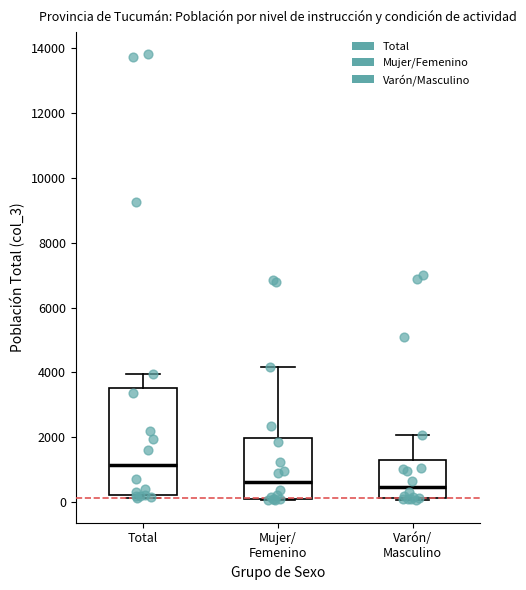

Where does the upper whisker of the box for Mujer/ Femenino end on the y-axis? The values are not printed on the chart, so give them approximately, as read against the axis.

4200